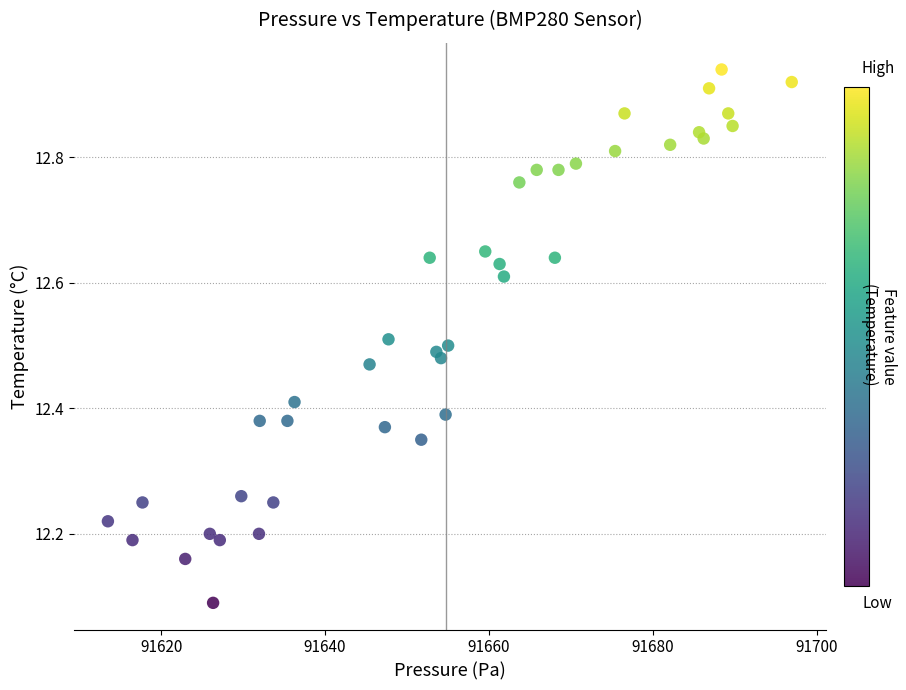

What is the range of X values (max minus min)?

83.5